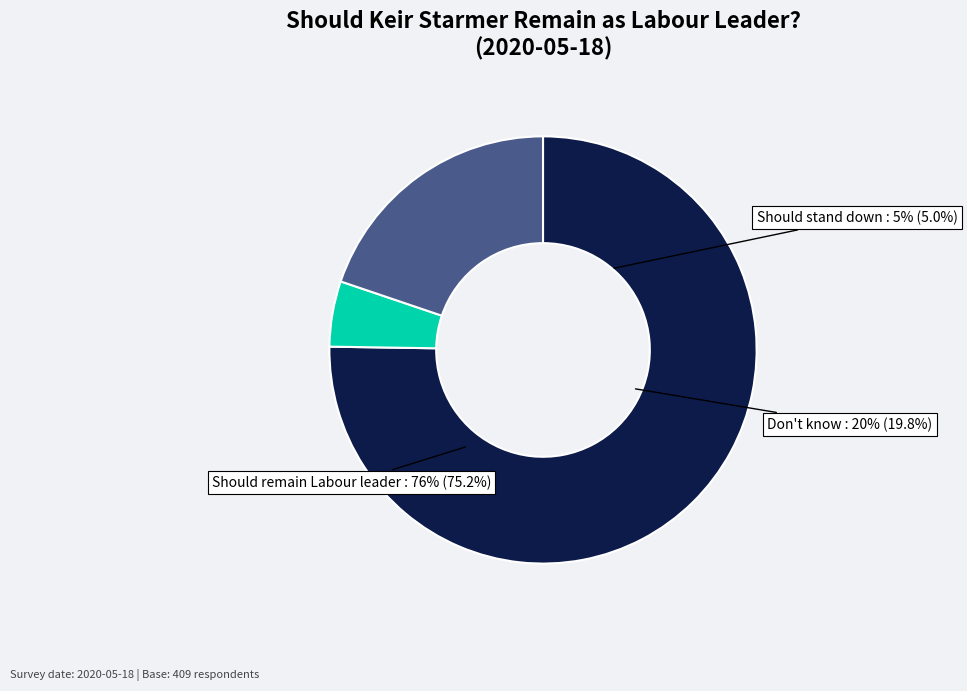

To the nearest percent, what is the combined percentage of Should stand down and let someone else take over and Don't know?

25%